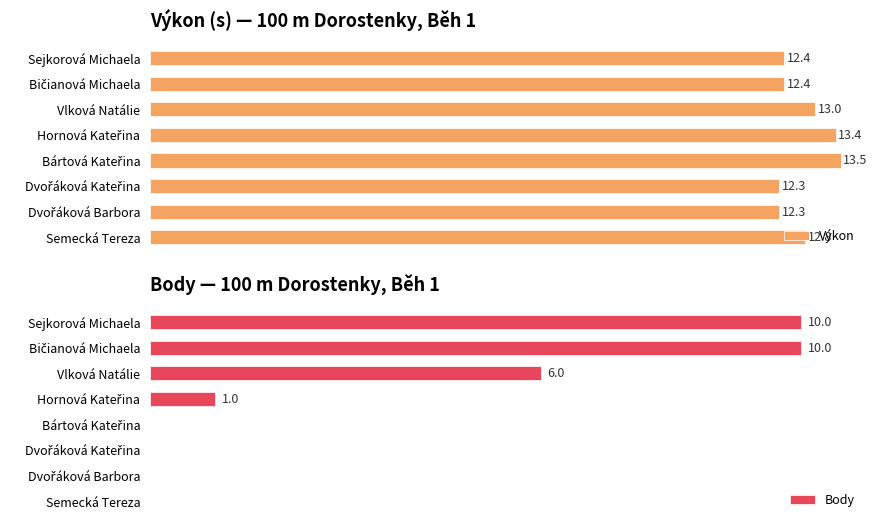

How many data points in Body are above 1?

3